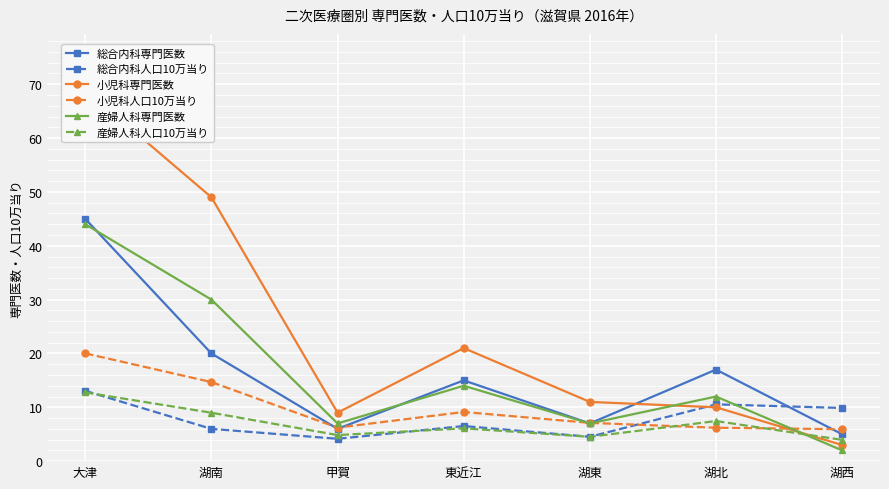

How many data points does each series have?

7